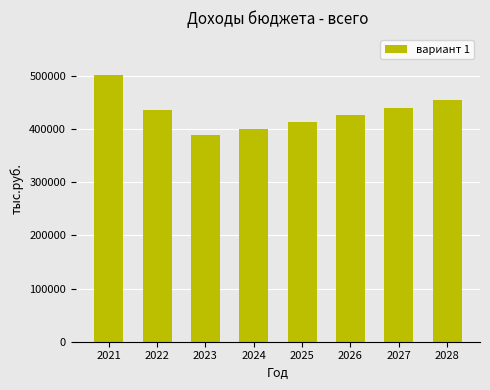

What is the smallest value displayed?

387844.2